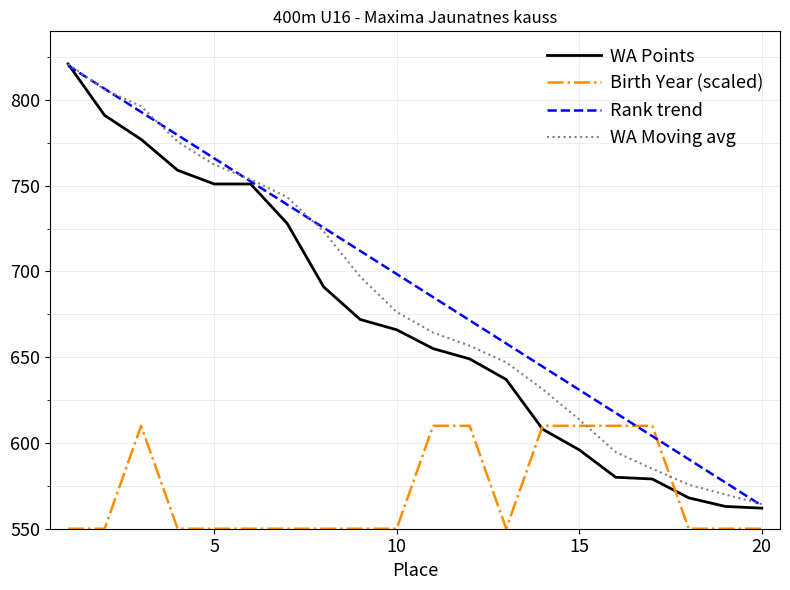

Which series ends up on top after the final intersection of Birth Year (scaled) and WA Moving avg?

WA Moving avg